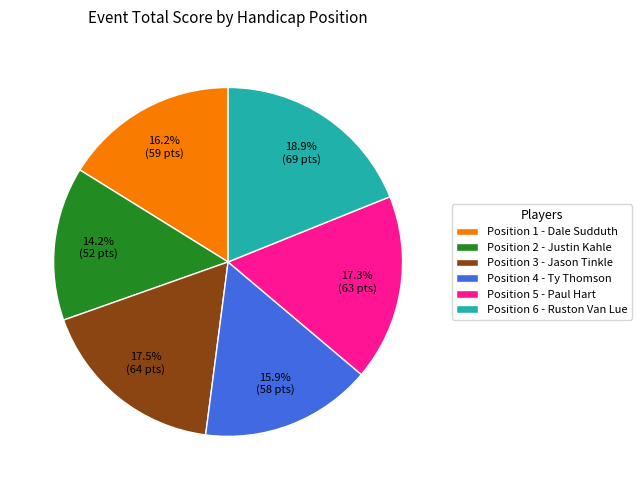

Which slice is the largest?

Position 6 - Ruston Van Lue